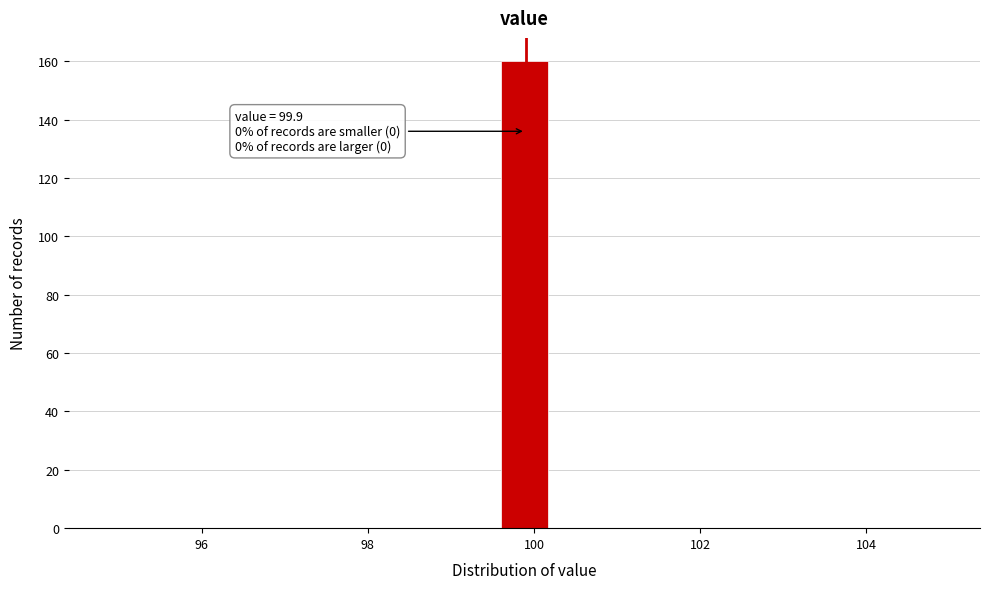

Around what value on the x-axis is the tallest bar? Give the approximate position of its centre, as read against the axis.

99.8